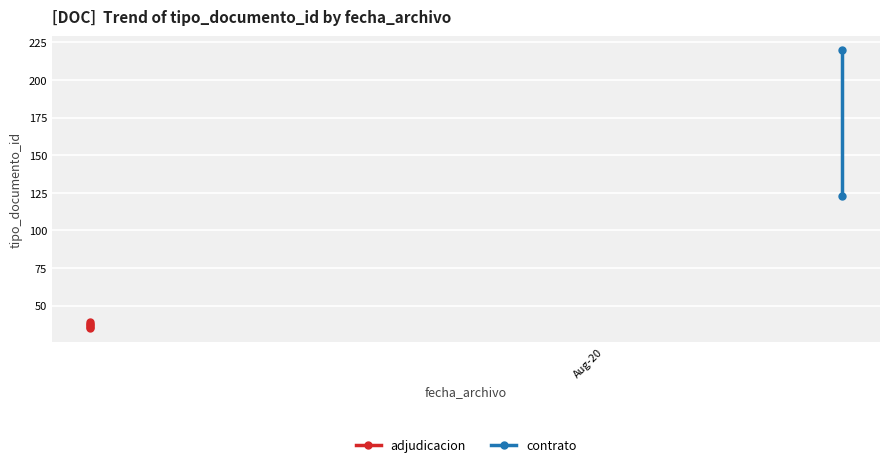

What is the minimum value shown in the chart?

35